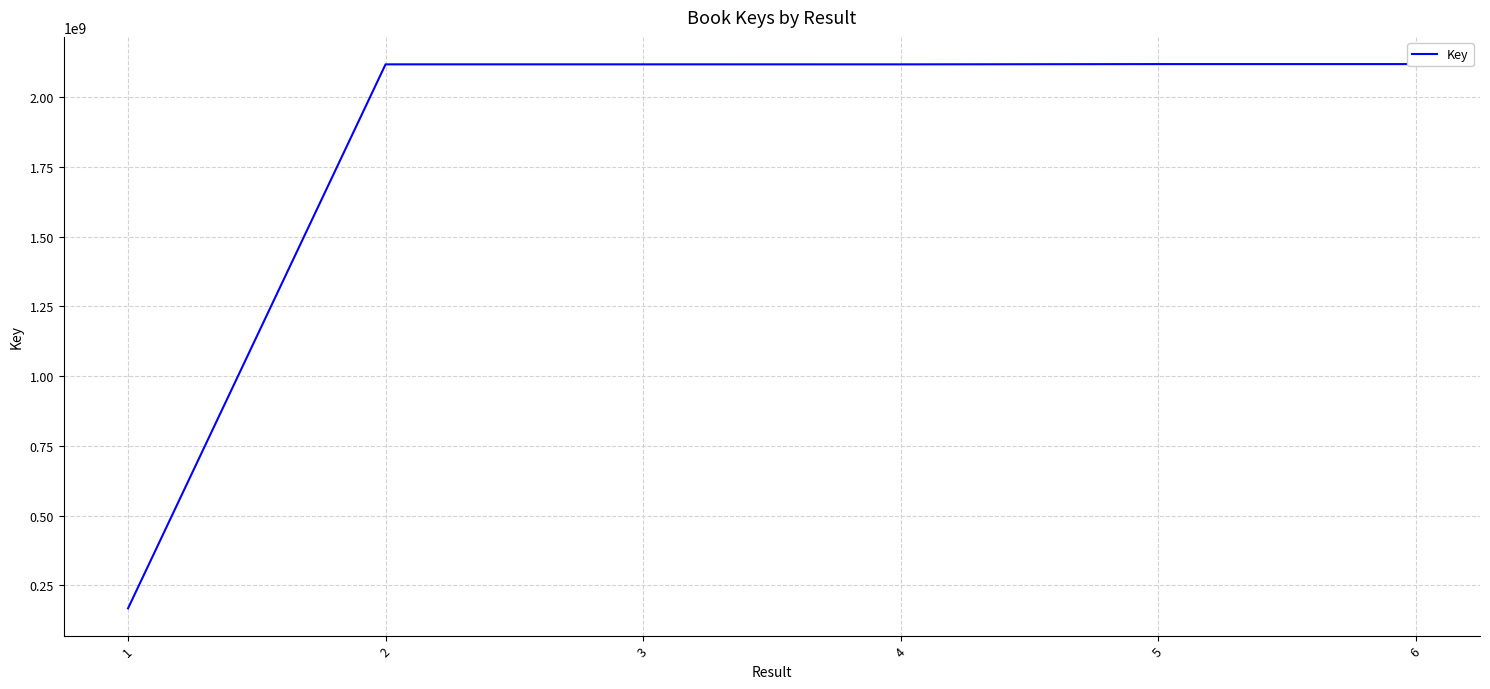

List the labels in order of value, largest first.

6, 5, 3, 2, 4, 1